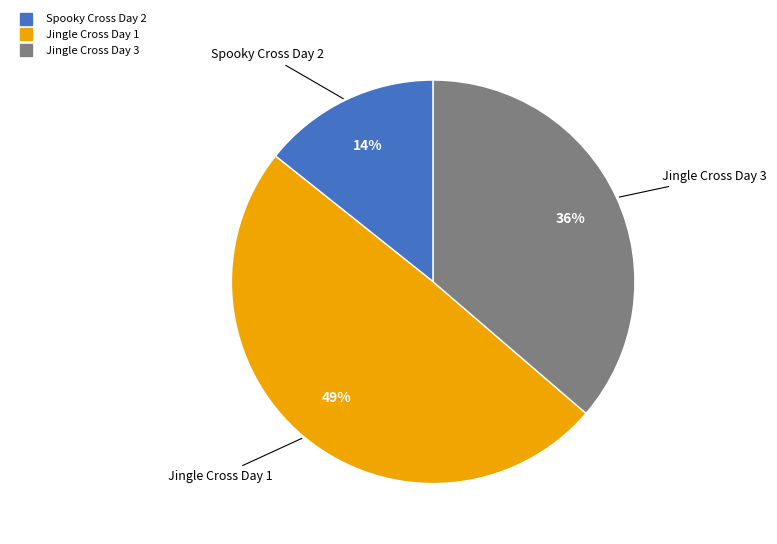

The Jingle Cross Day 1 slice represents 63% of the pie. True or false?

False